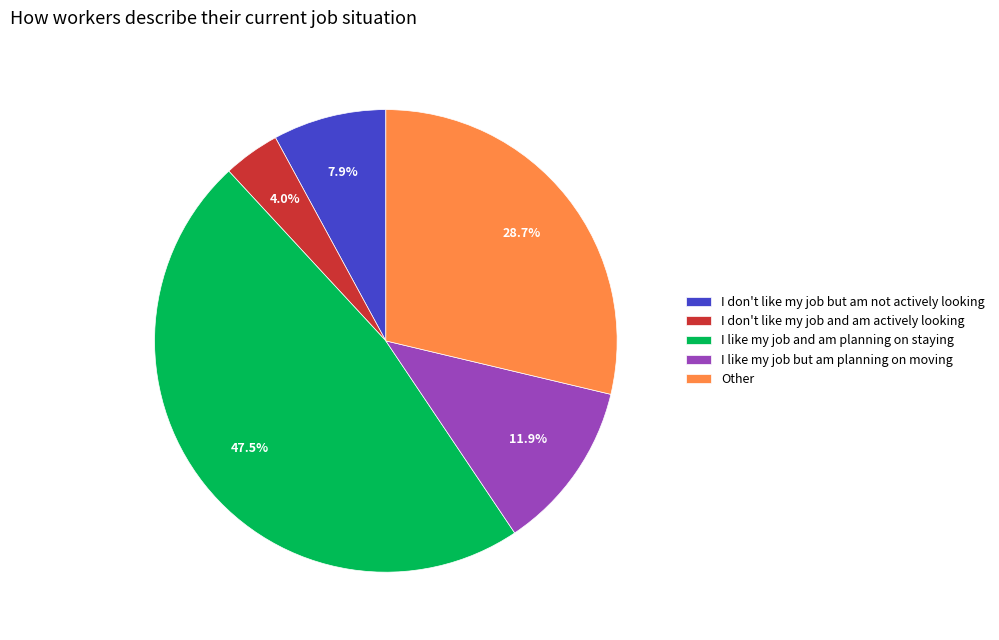

Which slice is the smallest?

I don't like my job and am actively looking